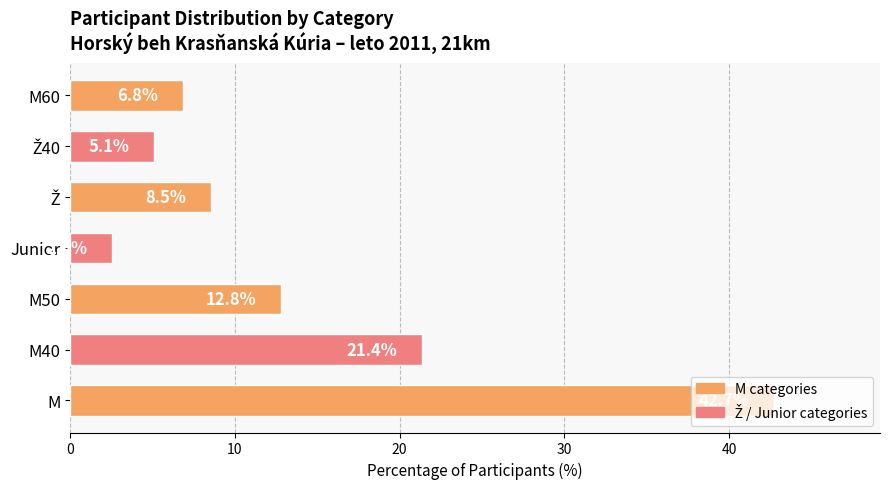

At which category does the chart reach its peak across all series?

M